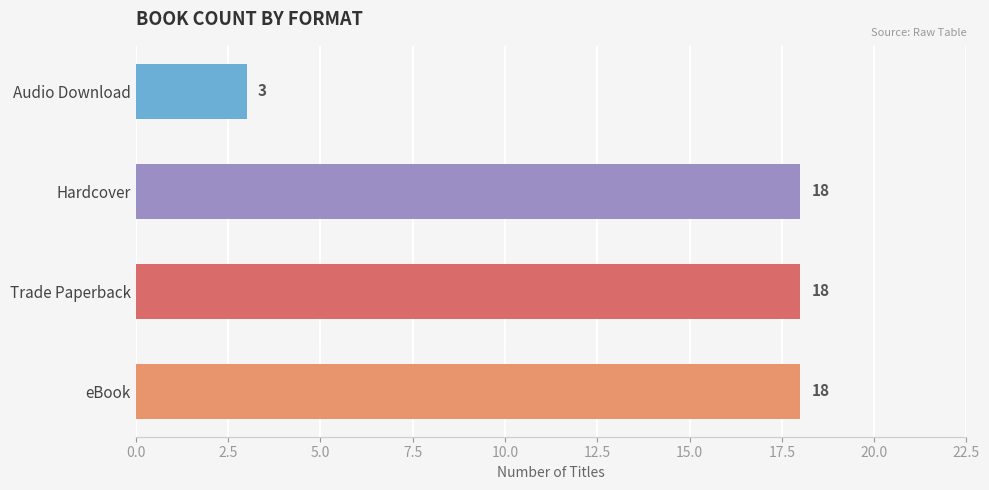

Are the bars horizontal?

Yes